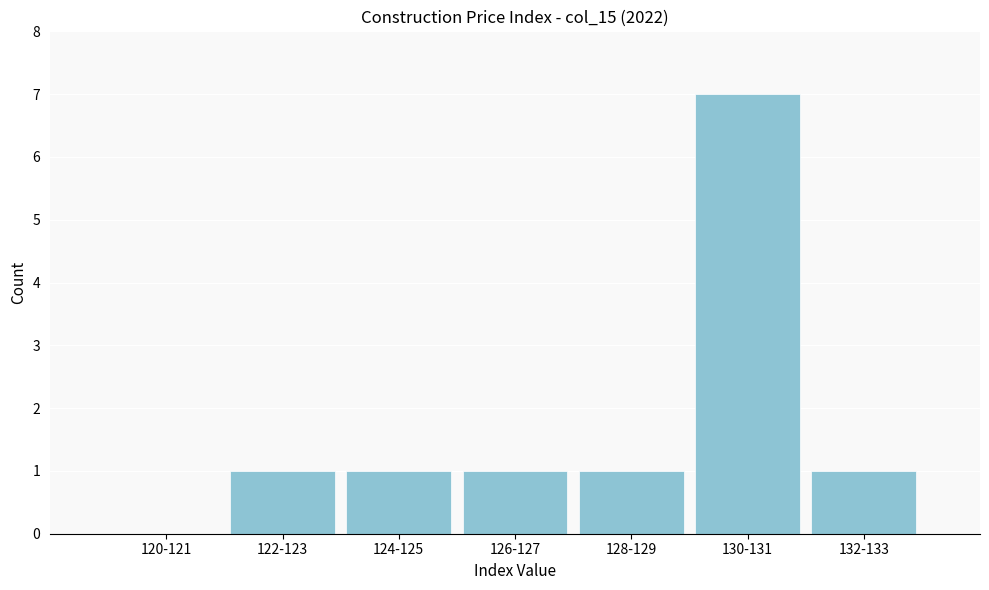

Reading right to left, list all the values displayed in this chart.

132-133=1	130-131=7	128-129=1	126-127=1	124-125=1	122-123=1	120-121=0